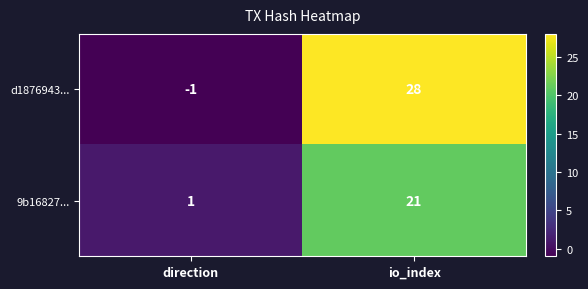

Rank the series by their average value, from lowest to highest.

9b16827..., d1876943...